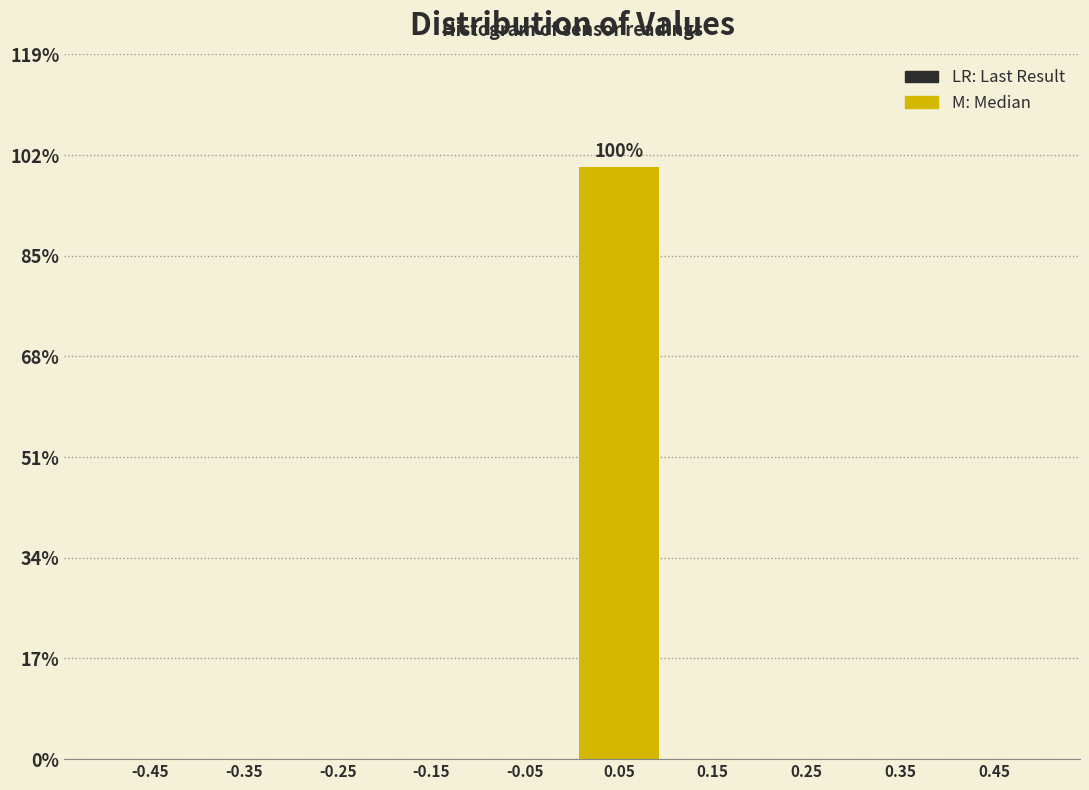

Which range on the x-axis has the tallest bar?

0.0 to 0.1